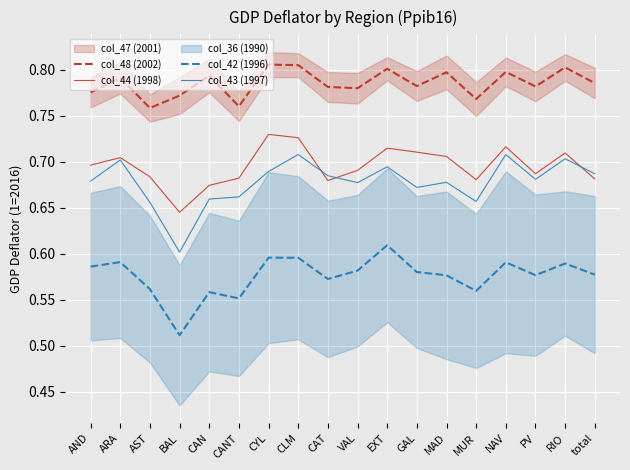

Between CANT and CYL, which series saw the biggest shift?

col_44 (1998)